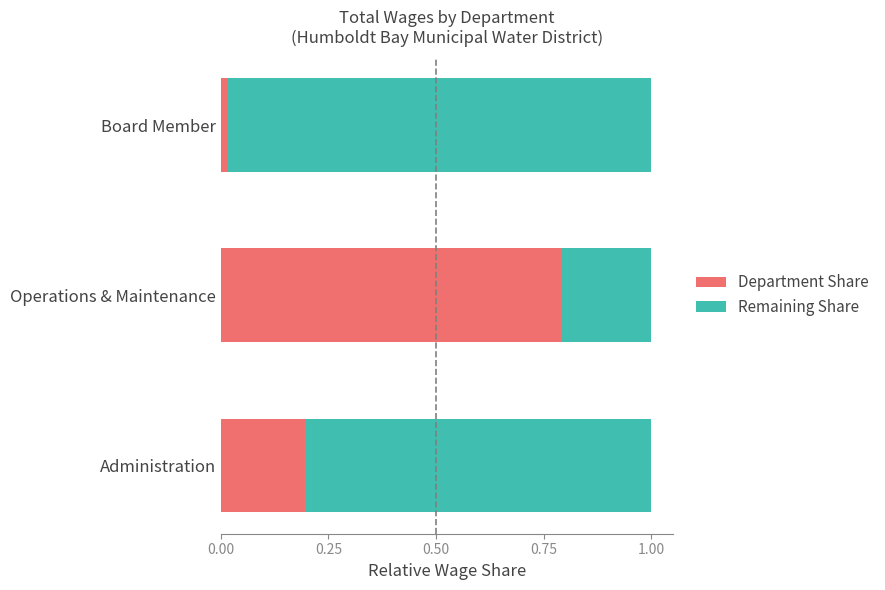

Which category has the highest value in the Department Share series?

Operations & Maintenance